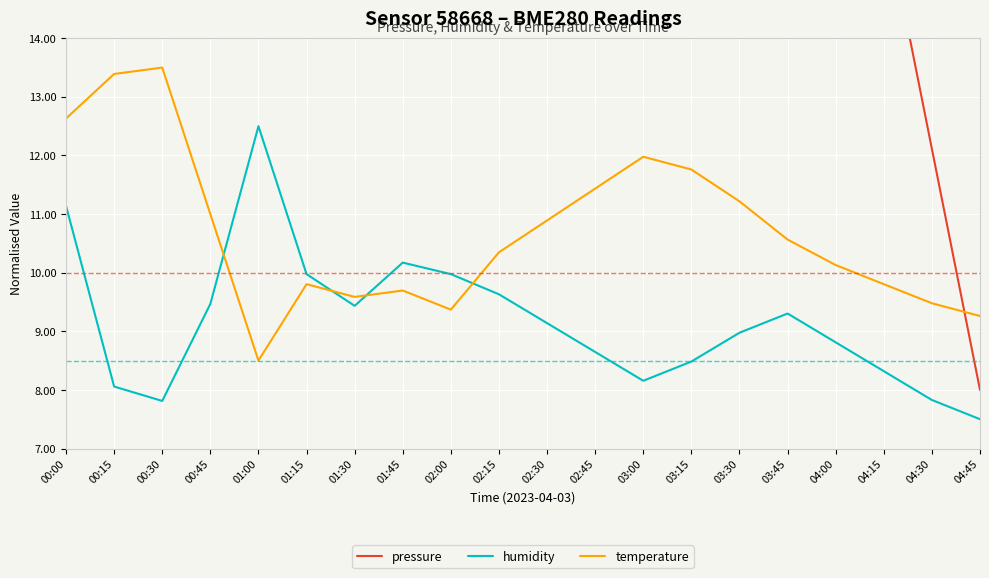

Count the number of categories in the chart.

20